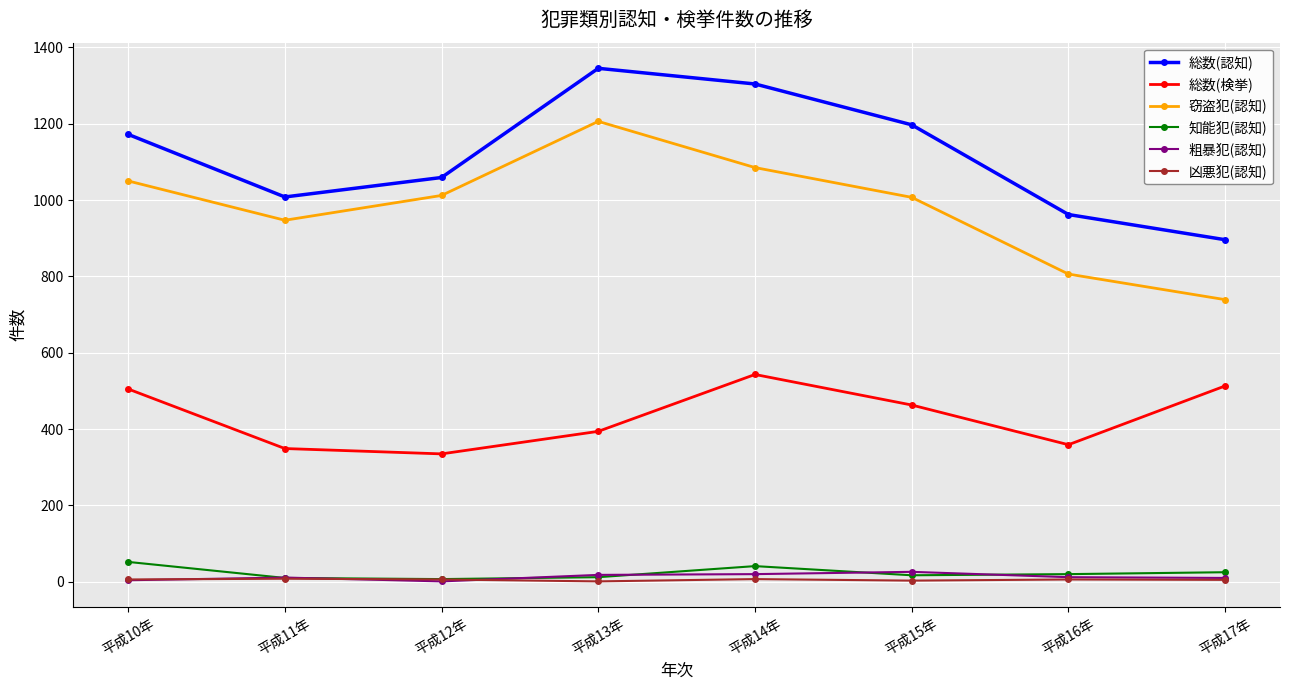

What is the total value across all series at 平成12年?

2420